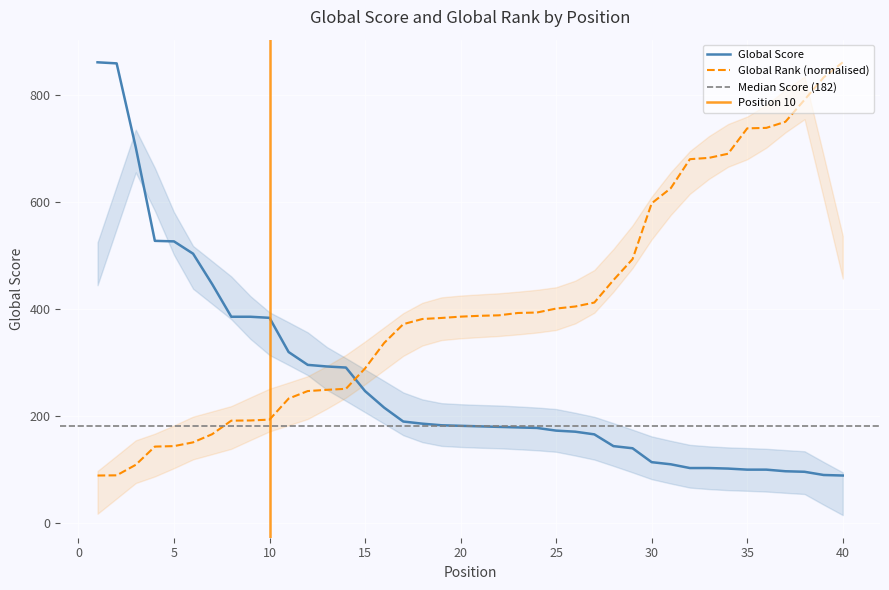

The Global Score series shows 505.2 at 9. True or false?

False